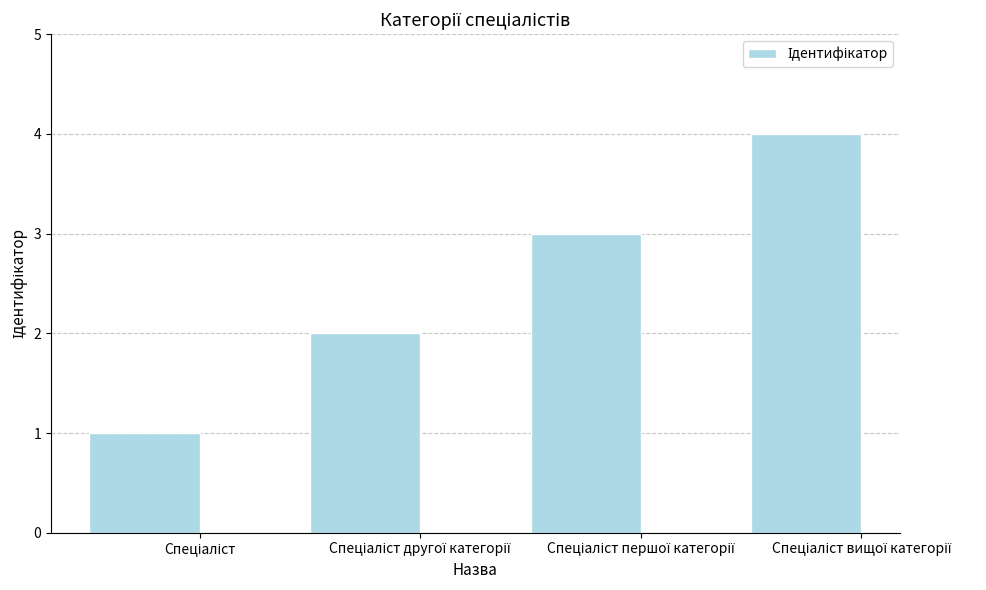

What is the sum of all values?

10